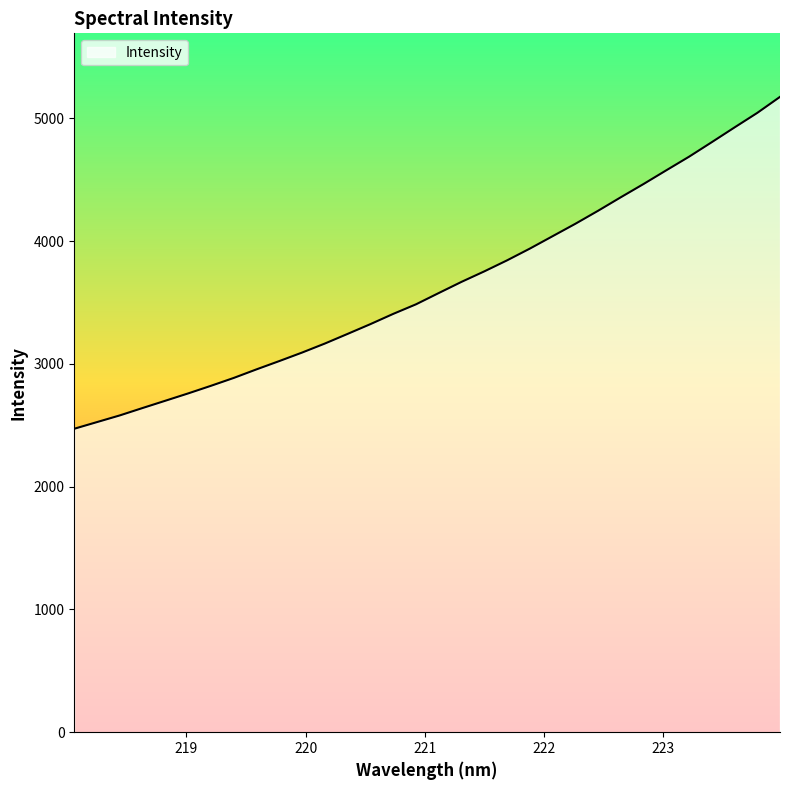

What is the greatest value displayed?

5175.5